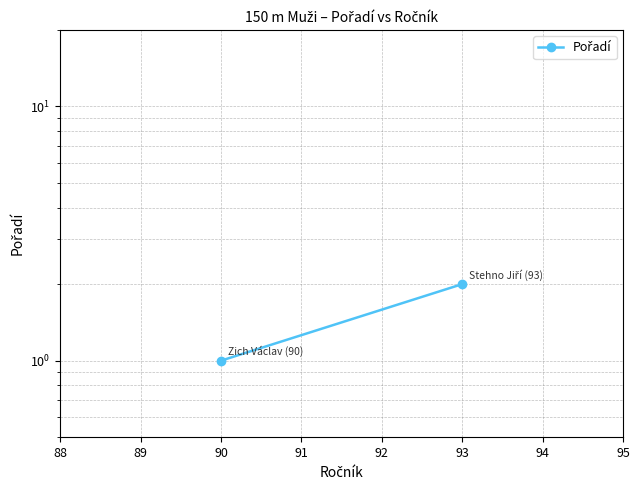

How many lines are shown in the chart?

1